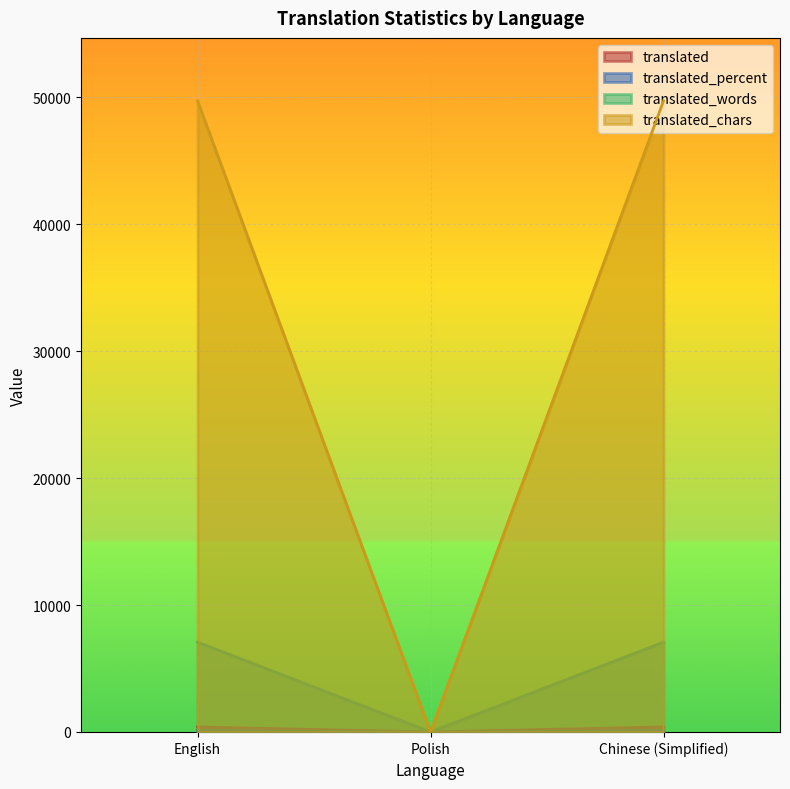

What is the approximate value of translated_words at English?

7076